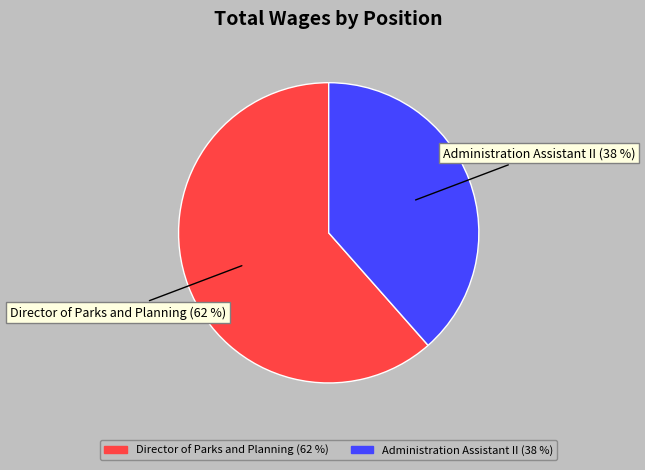

To the nearest percent, what portion does Director of Parks and Planning represent?

62%